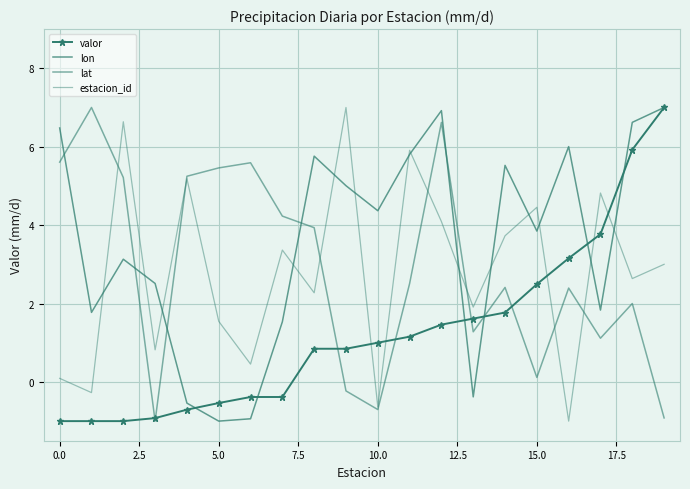

At which category is the sum across all series the highest?

12